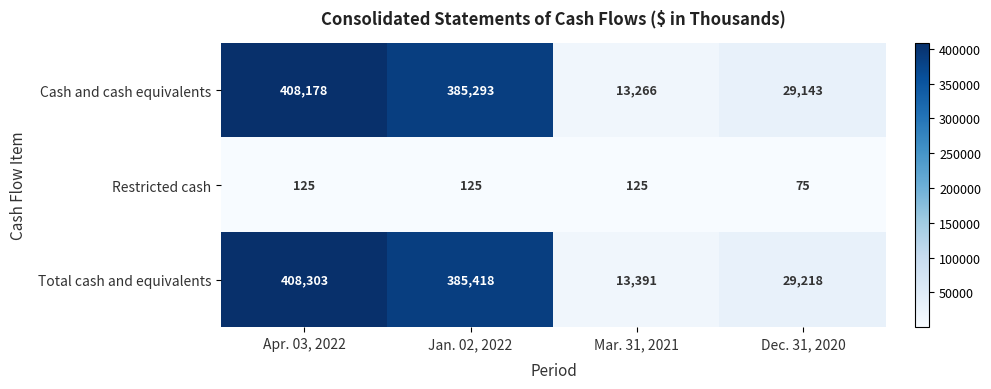

At how many categories does at least one series exceed 262265?

2